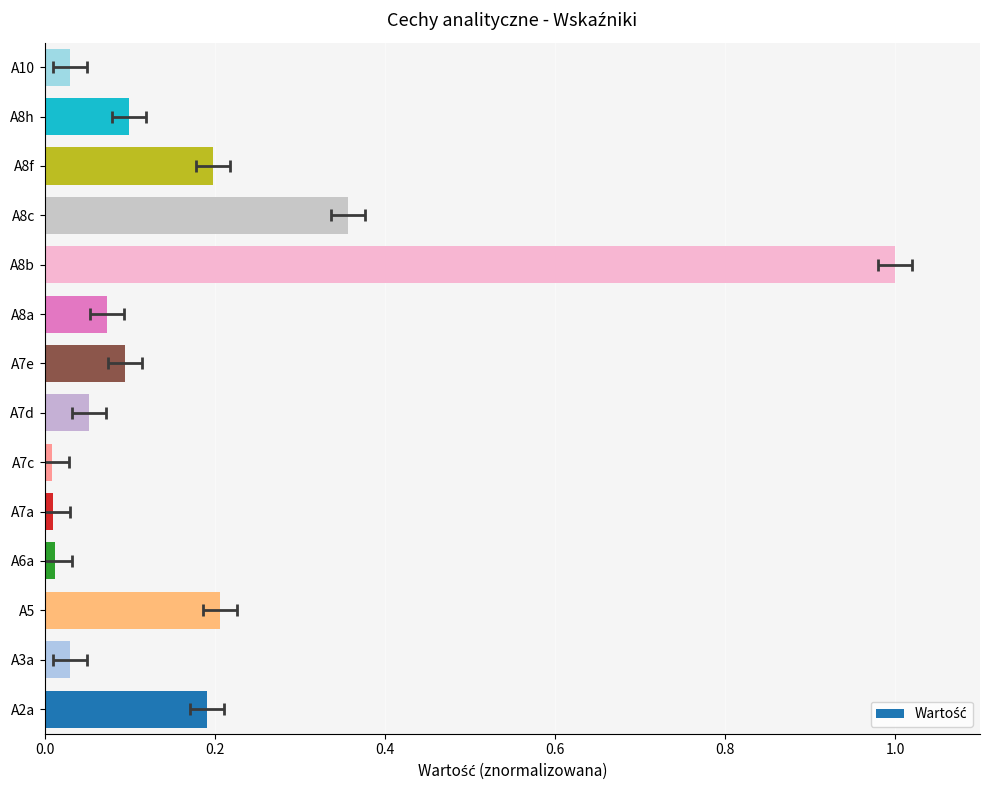

What is the change in value from A2a to A8h?

-0.1